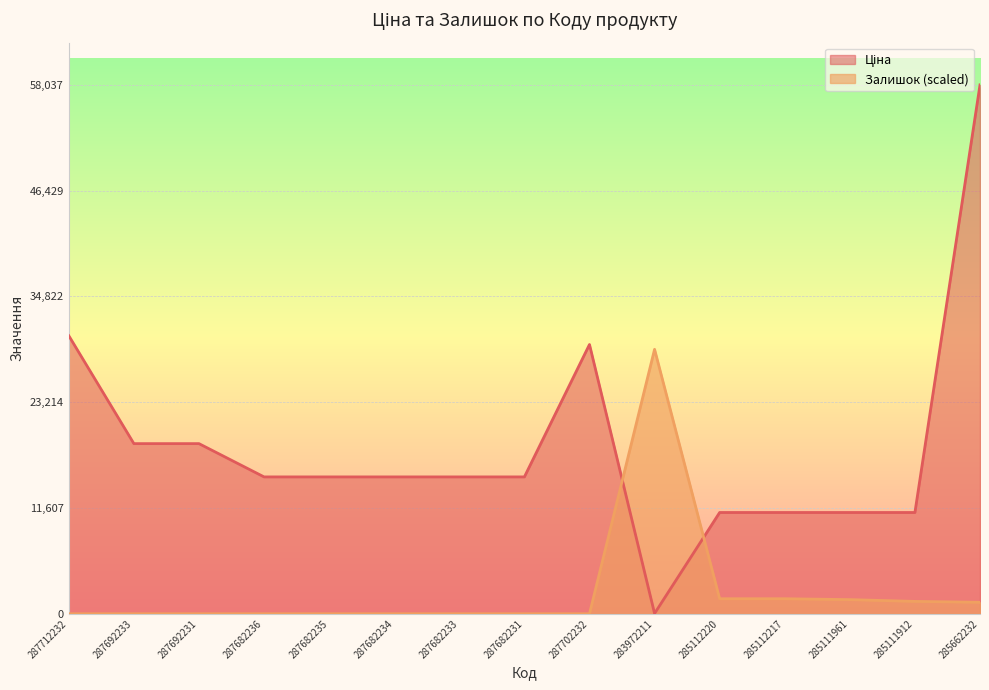

Between which two adjacent categories do Залишок and Ціна first intersect?

287702232 and 283972211